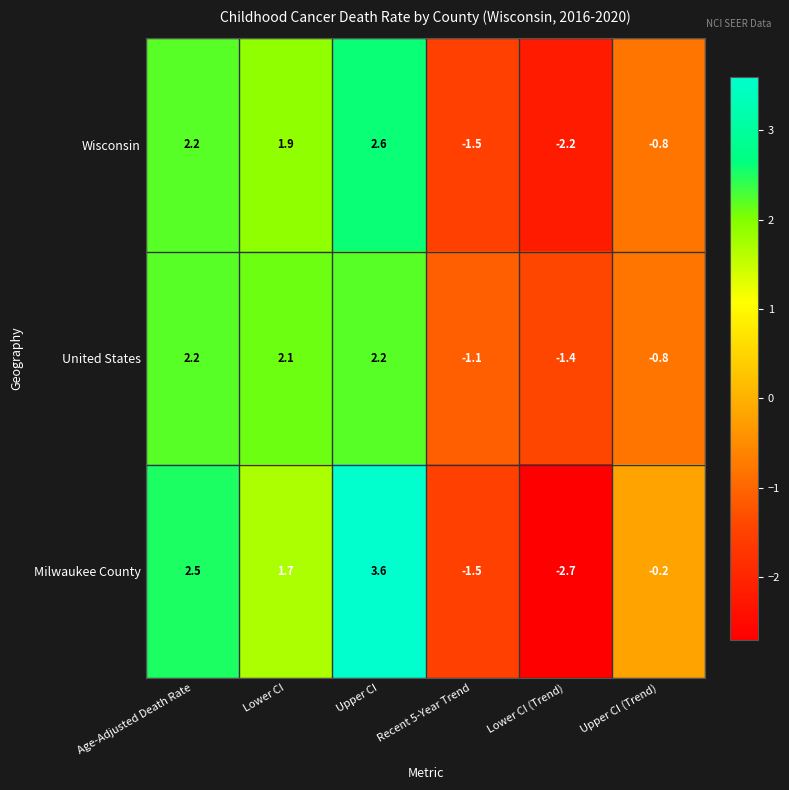

Which category has the lowest value in the Milwaukee County series?

Lower CI (Trend)